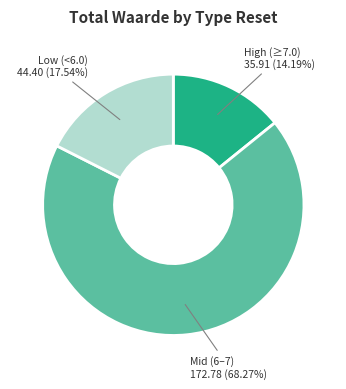

Is there any slice that represents more than half of the pie?

Yes